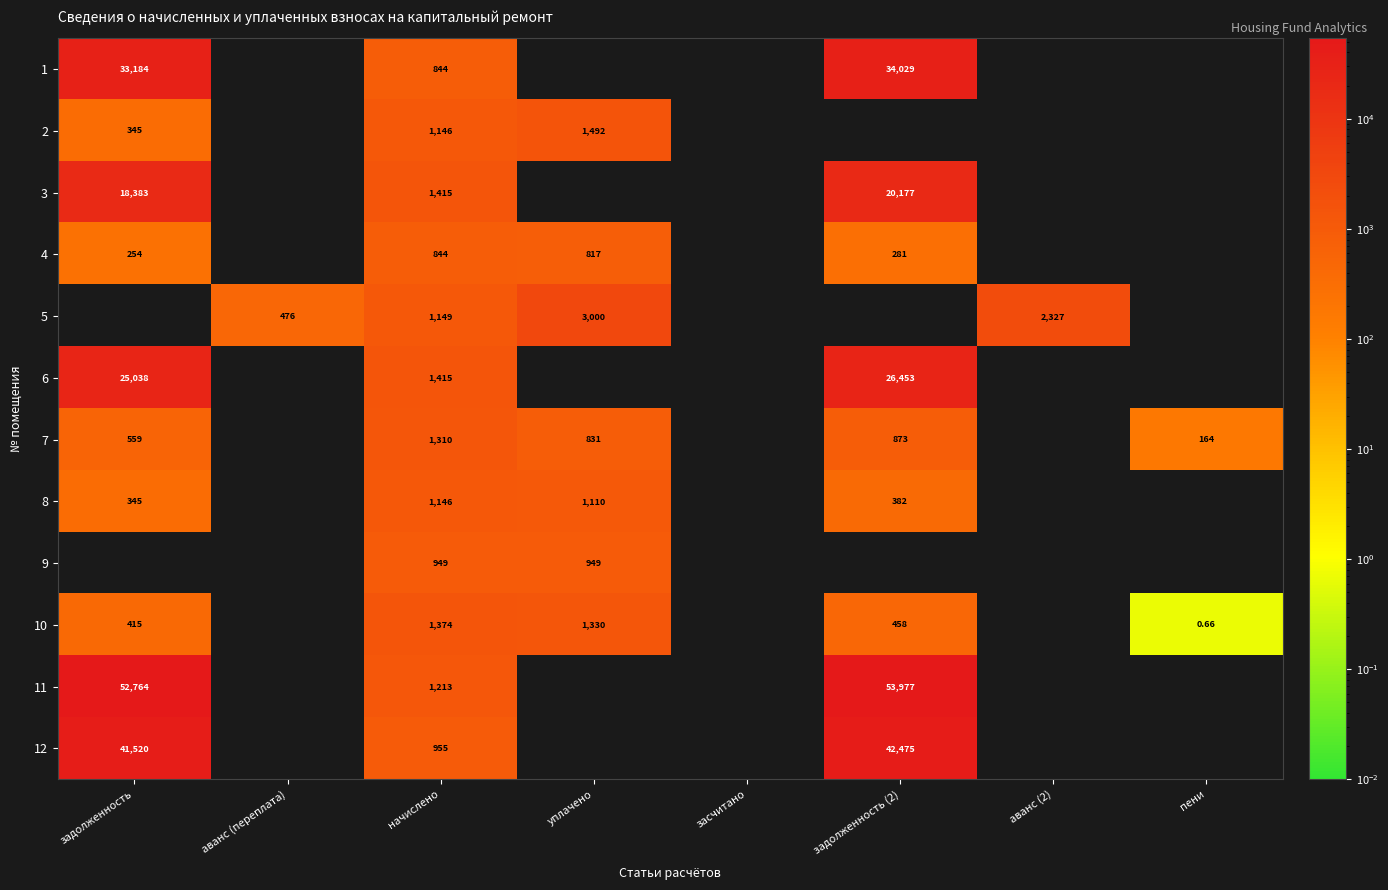

Is it true that 9 equals 0.0 at засчитано?

True